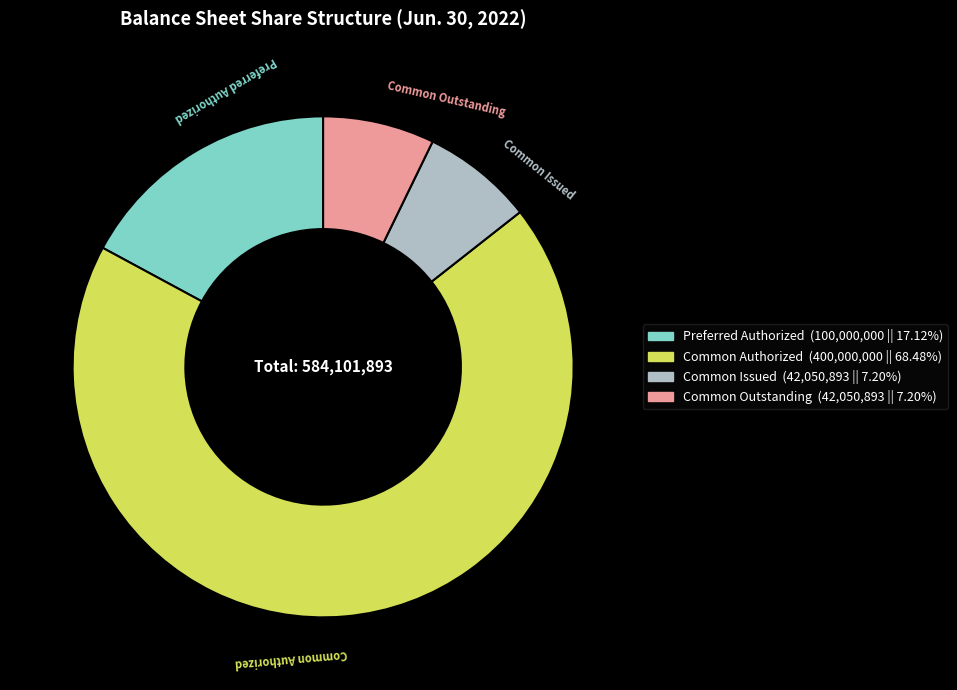

Does any single category account for the majority?

Yes